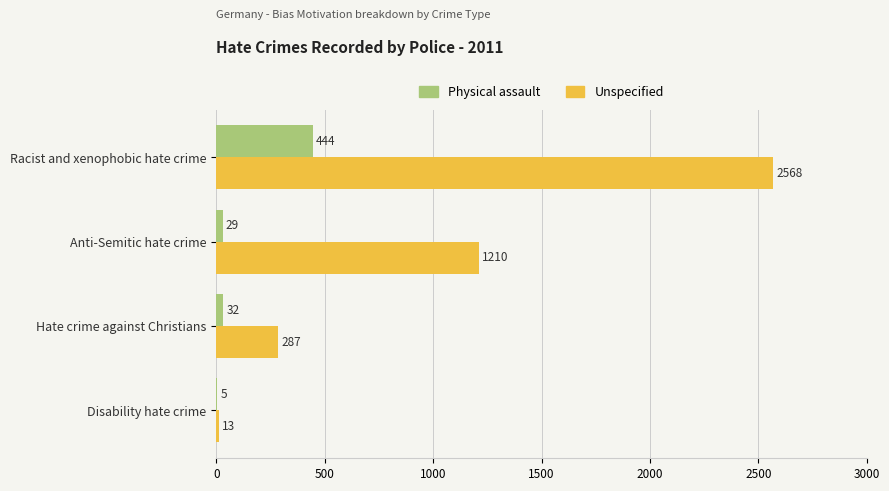

Which category has the highest value in the Physical assault series?

Racist and xenophobic hate crime